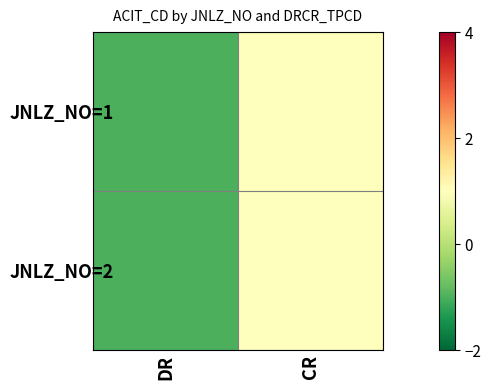

Reading left to right, list all the values displayed in this chart.

JNLZ_NO=1: DR=-1	CR=1
JNLZ_NO=2: DR=-1	CR=1